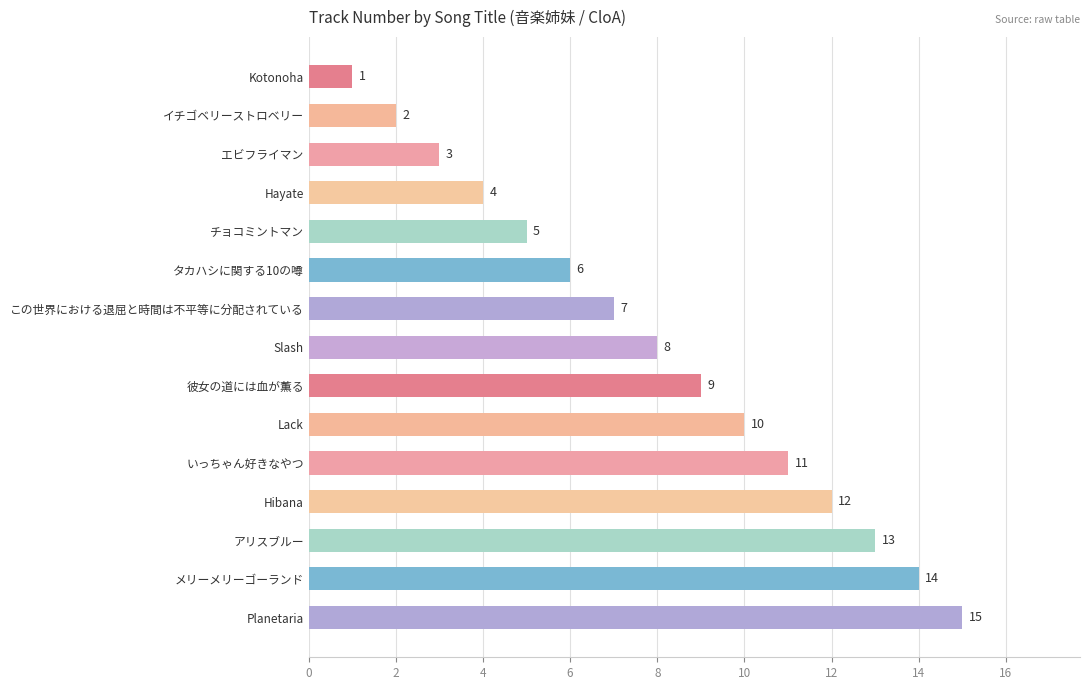

True or false: the data shows 6 at タカハシに関する10の噂.

True